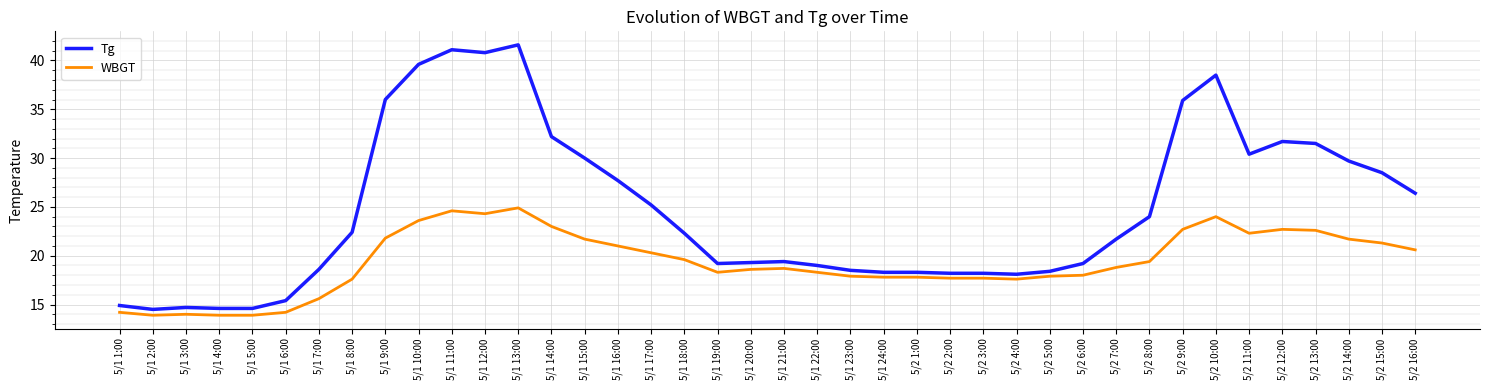

What is the maximum value for Tg?

41.6